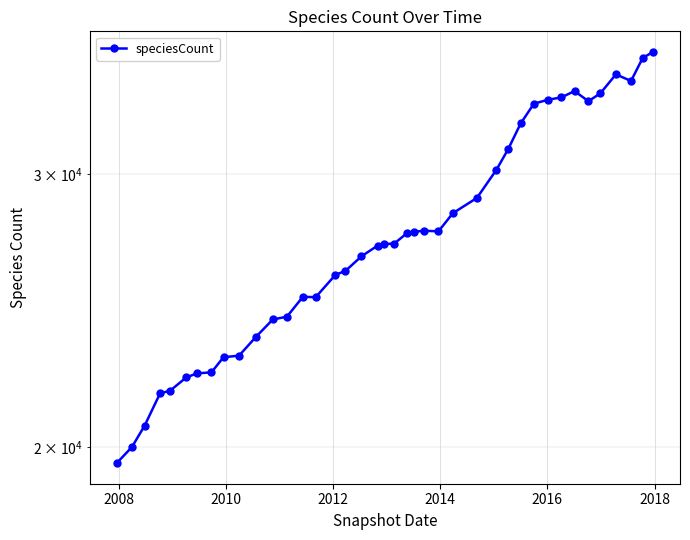

True or false: the data has more than 1 interior local peaks.

True